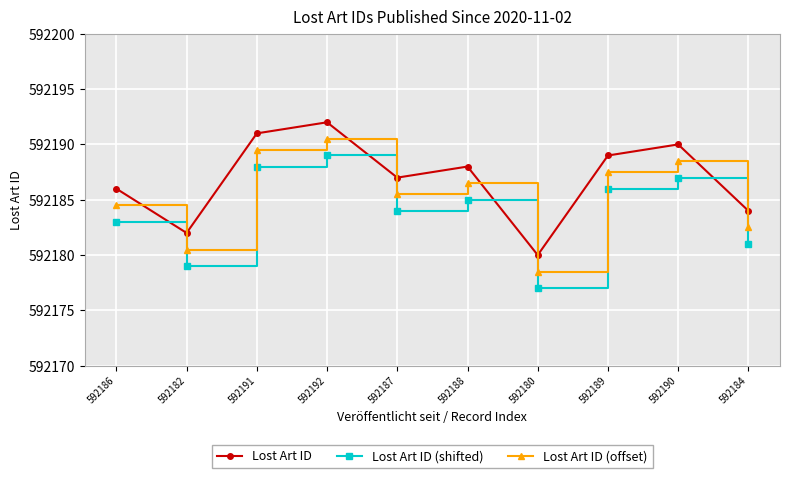

How many values in the Lost Art ID series are below 592188?

5